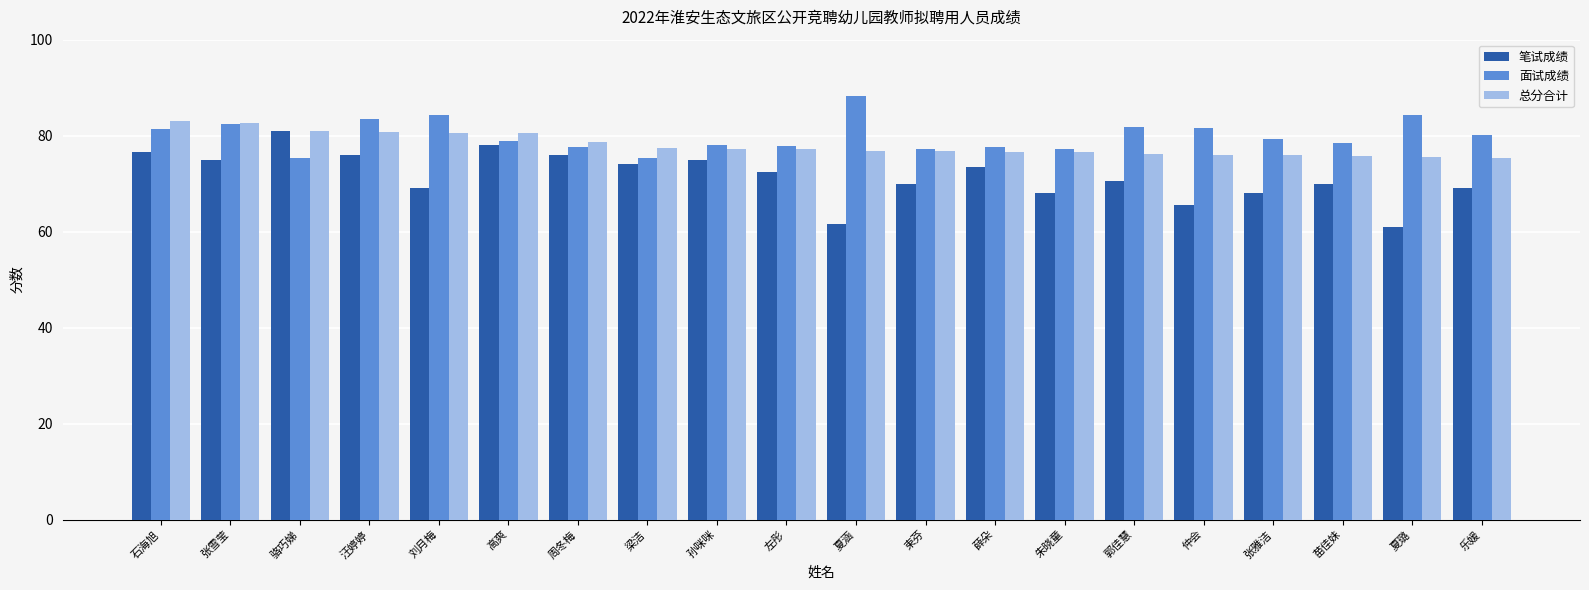

How many series are shown in this chart?

3